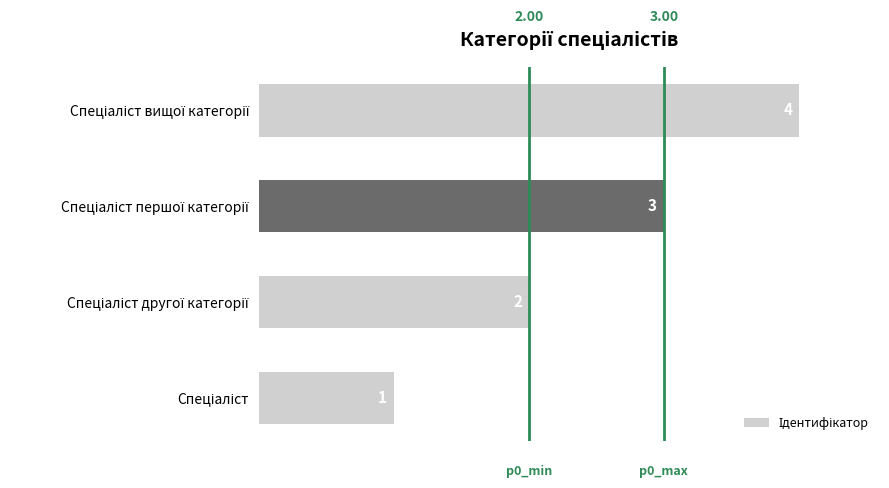

How many data points are less than 3?

2